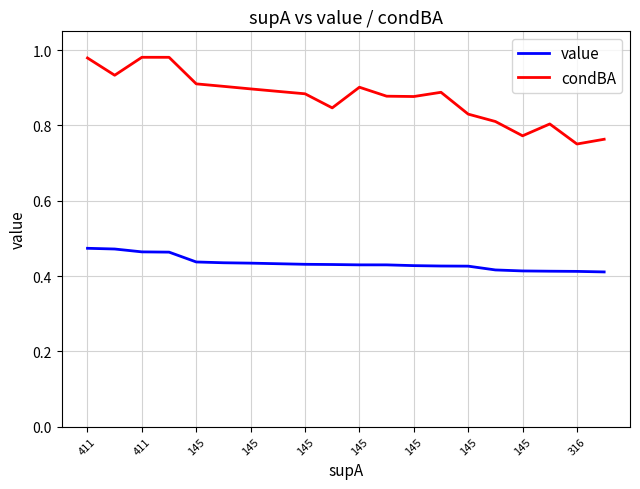

Which series has the largest range (max minus min)?

condBA